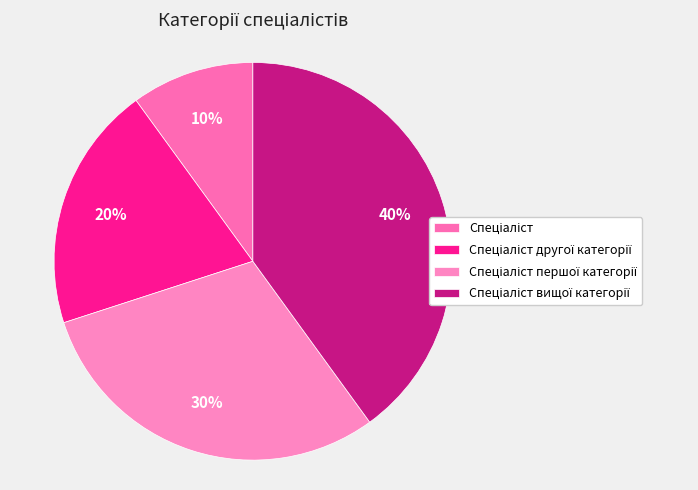

Count the number of slices in the pie.

4